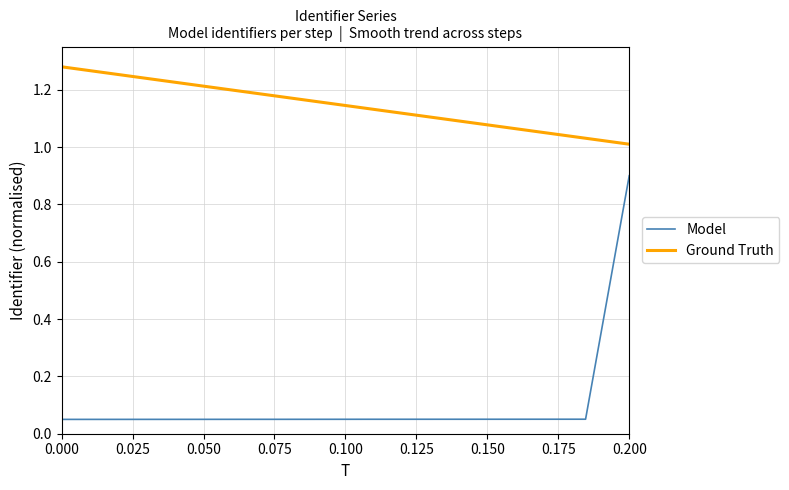

True or false: Ground Truth has more than 2 points higher than both neighbors.

False